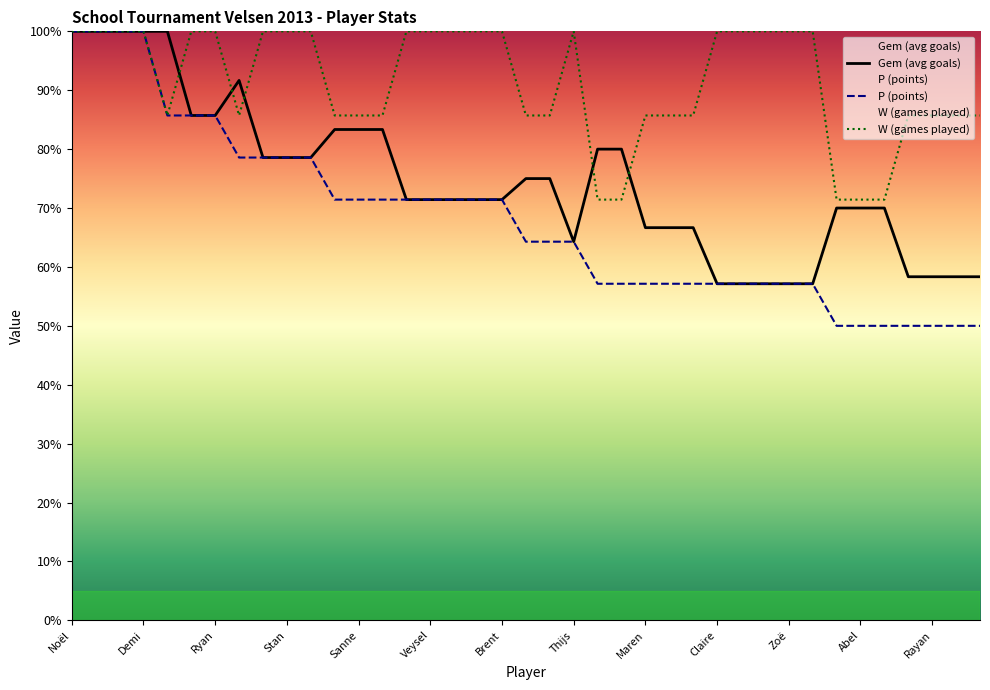

Rank the series by their maximum value, from lowest to highest.

Gem (avg goals), P (points), W (games played)